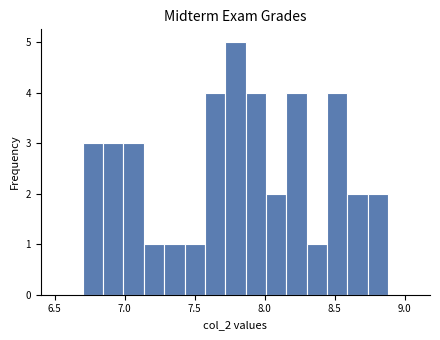

Read against the x-axis, roughly where is the centre of the tallest bar?

7.80